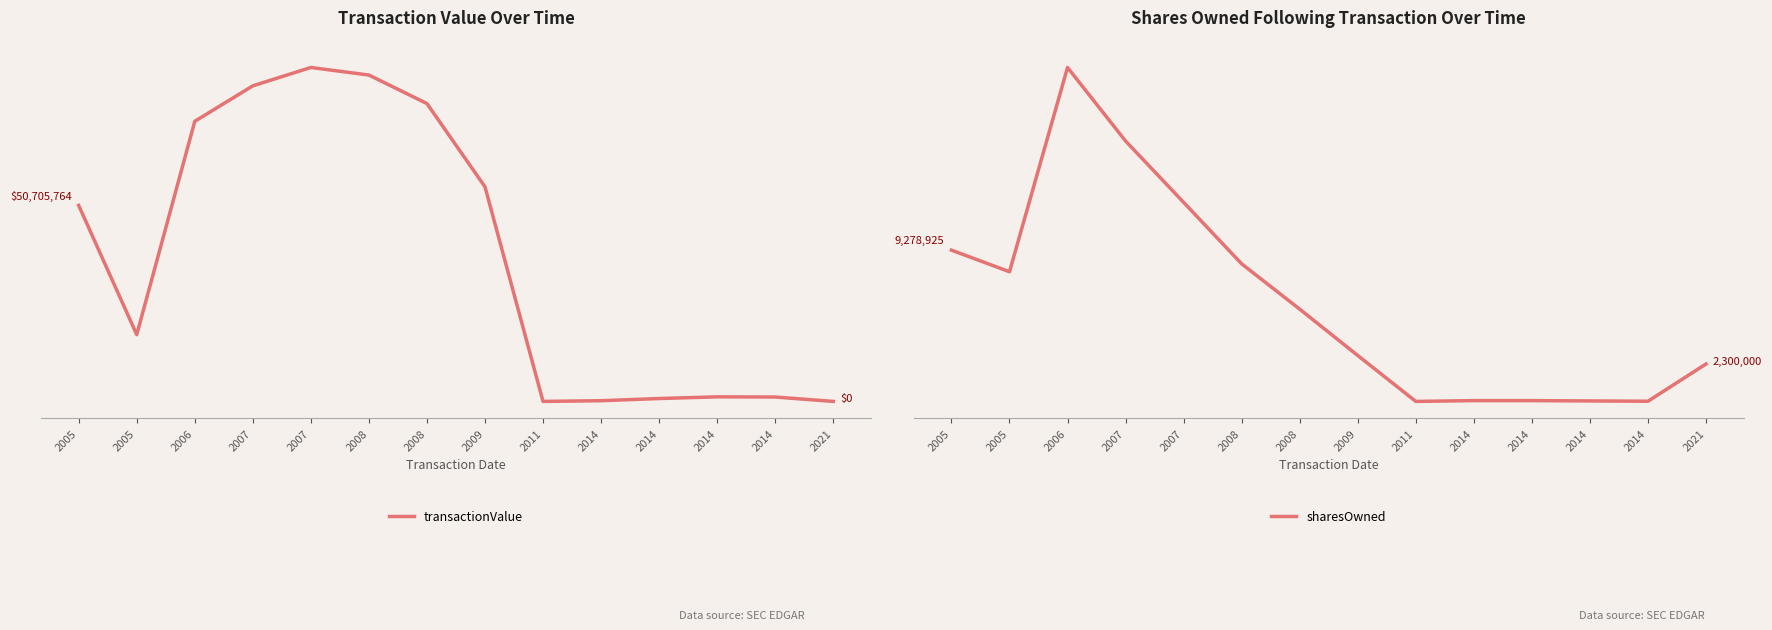

List the labels in order of sharesOwned value, largest first.

2006, 2007, 2007, 2005, 2008, 2005, 2008, 2009, 2021, 2014, 2014, 2014, 2014, 2011